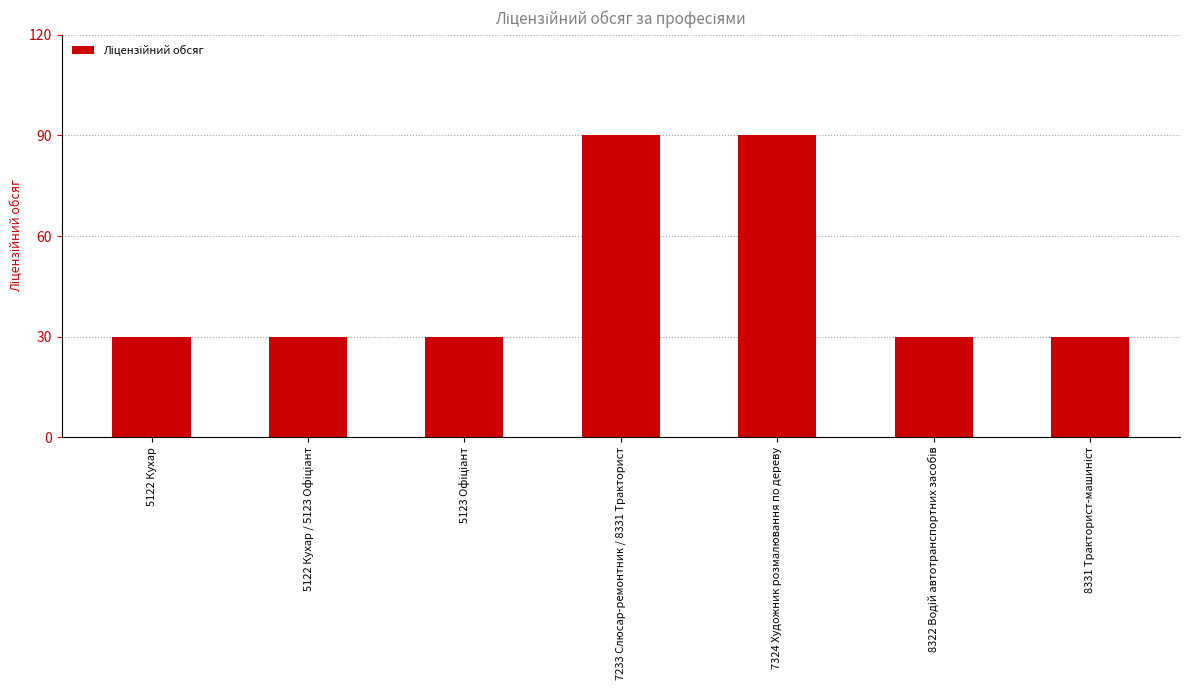

What is the value of the 3rd bar from the left?

30